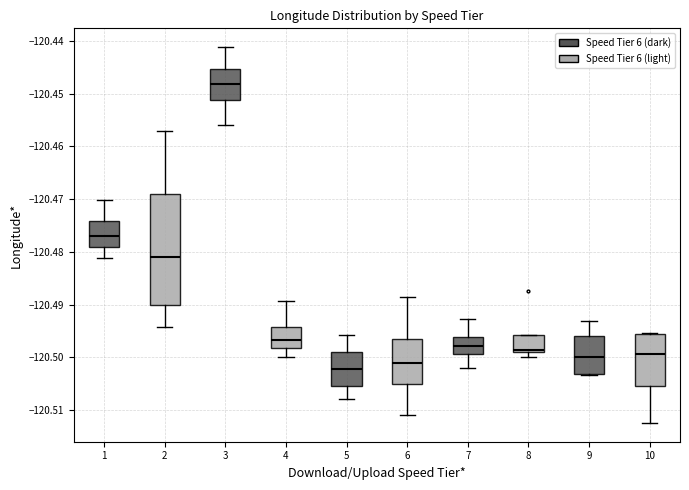

Reading left to right, transcribe this box plot: for each box, give where its median line is, the range the box spans, and where its two whiskers end, as read against the y-axis. The values are not printed on the chart, so give them approximately, as read against the axis.

1: median -120.477, box -120.479 to -120.474, whiskers -120.481 to -120.470
2: median -120.481, box -120.490 to -120.469, whiskers -120.494 to -120.457
3: median -120.448, box -120.451 to -120.445, whiskers -120.456 to -120.441
4: median -120.497, box -120.498 to -120.494, whiskers -120.500 to -120.489
5: median -120.502, box -120.505 to -120.499, whiskers -120.508 to -120.496
6: median -120.501, box -120.505 to -120.496, whiskers -120.511 to -120.488
7: median -120.498, box -120.499 to -120.496, whiskers -120.502 to -120.493
8: median -120.499 (just above the box's lower edge), box -120.499 to -120.496, whiskers -120.500 to -120.496
9: median -120.500, box -120.503 to -120.496, whiskers -120.503 to -120.493
10: median -120.499, box -120.505 to -120.496, whiskers -120.512 to -120.495